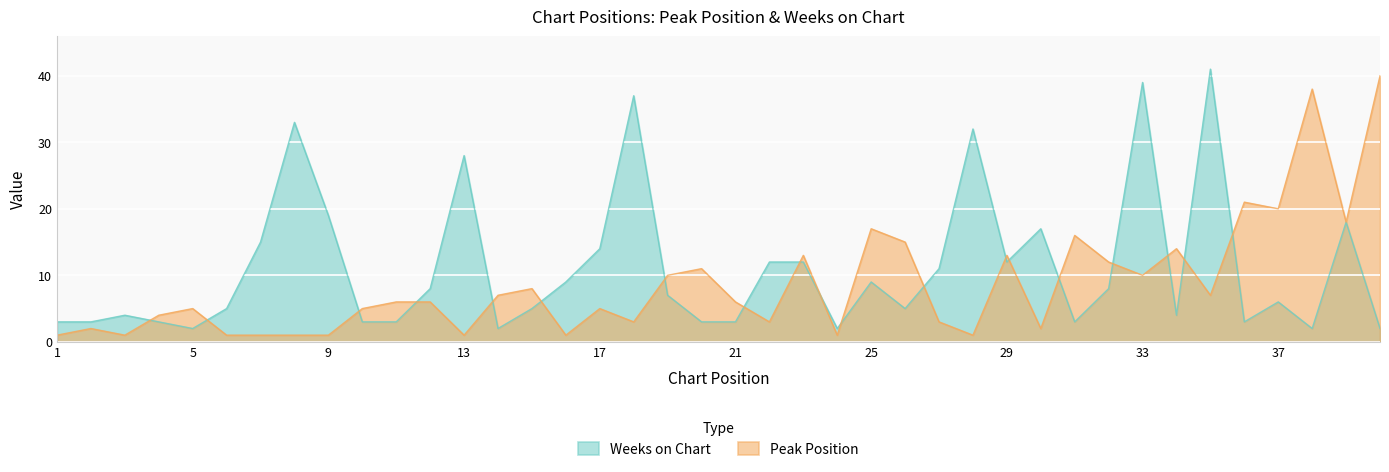

True or false: Weeks on Chart has a value of 1 at 10.

False